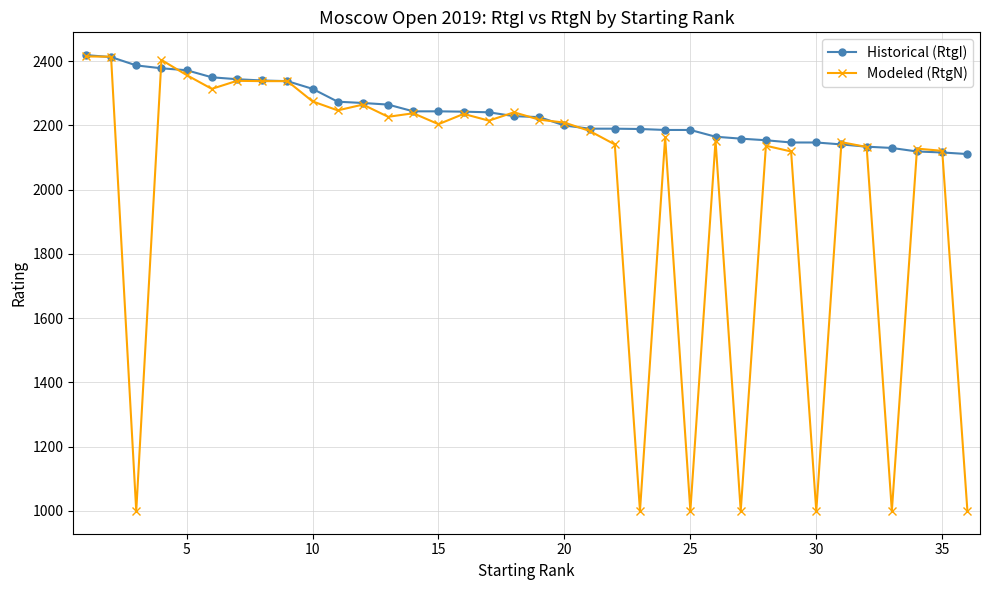

What is the difference between the second highest and second lowest values in the Historical (RtgI) series?

297